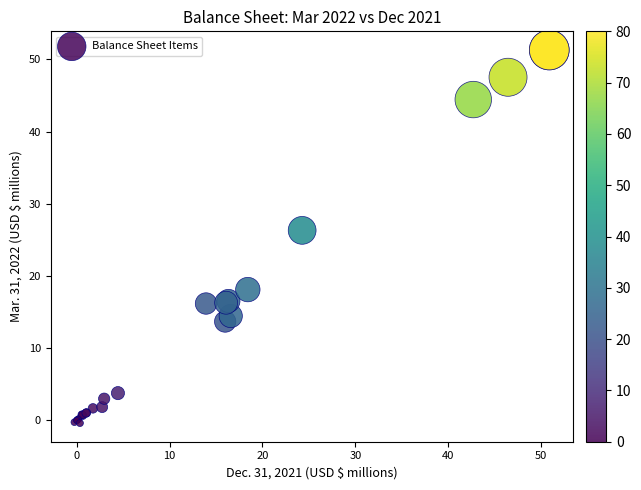

What Y value in the scatter plot is closest to 25?

26.3